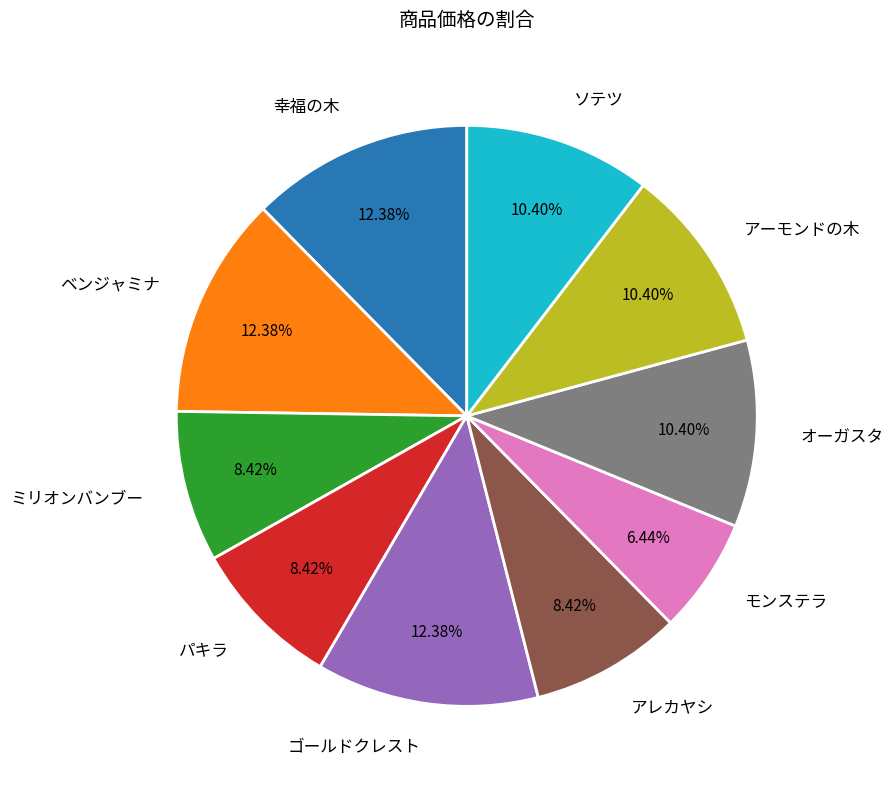

Is ソテツ the majority of the pie?

No